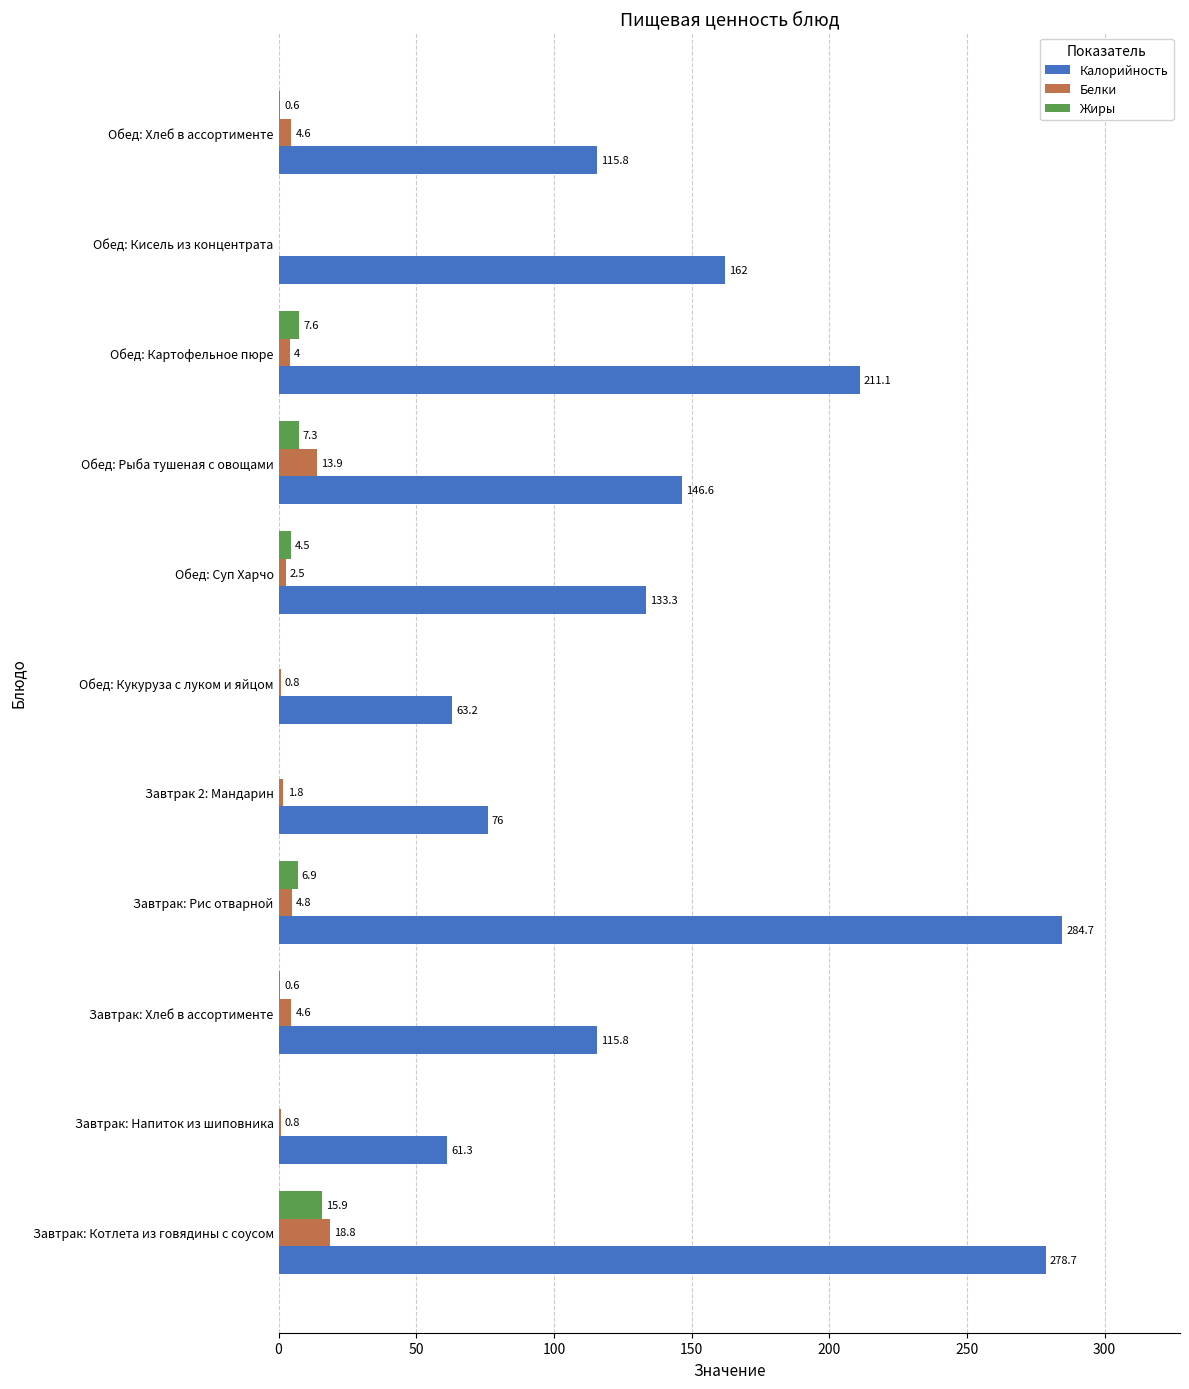

What is the highest value of the Жиры series?

15.9